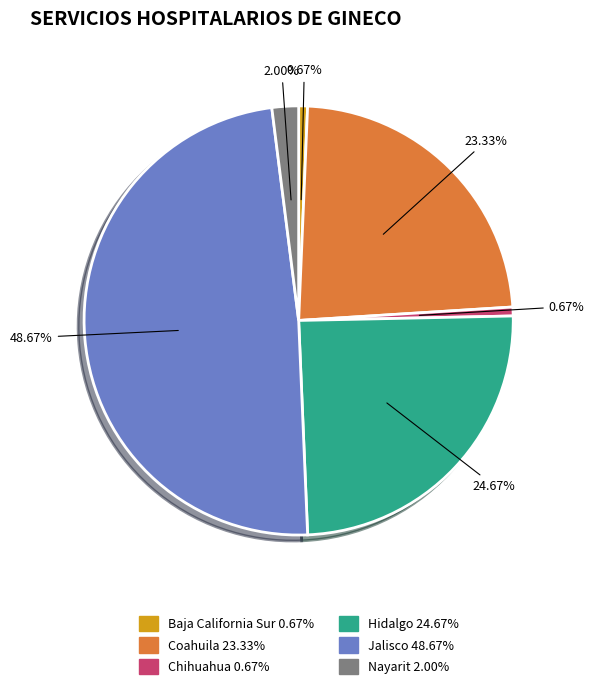

Between Chihuahua and Coahuila, which is larger?

Coahuila